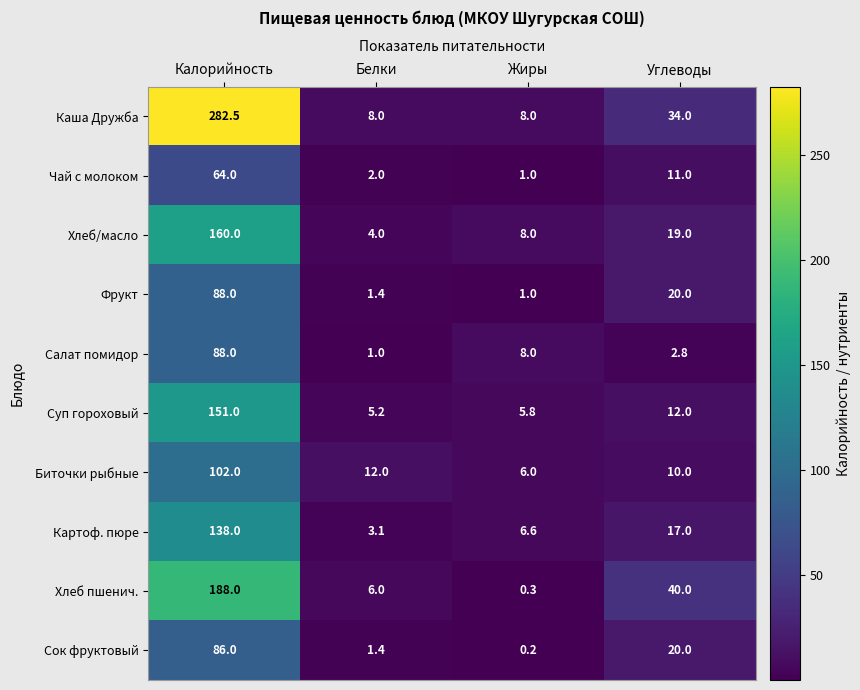

Which series has the largest range (max minus min)?

Каша Дружба